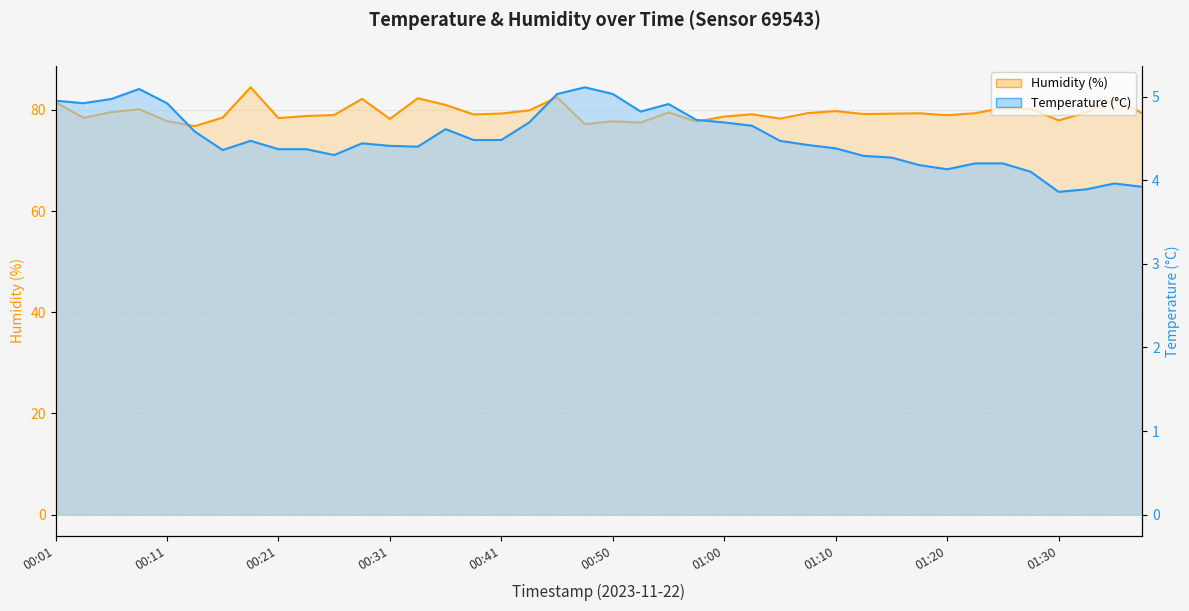

Which series has the largest range (max minus min)?

humidity_line